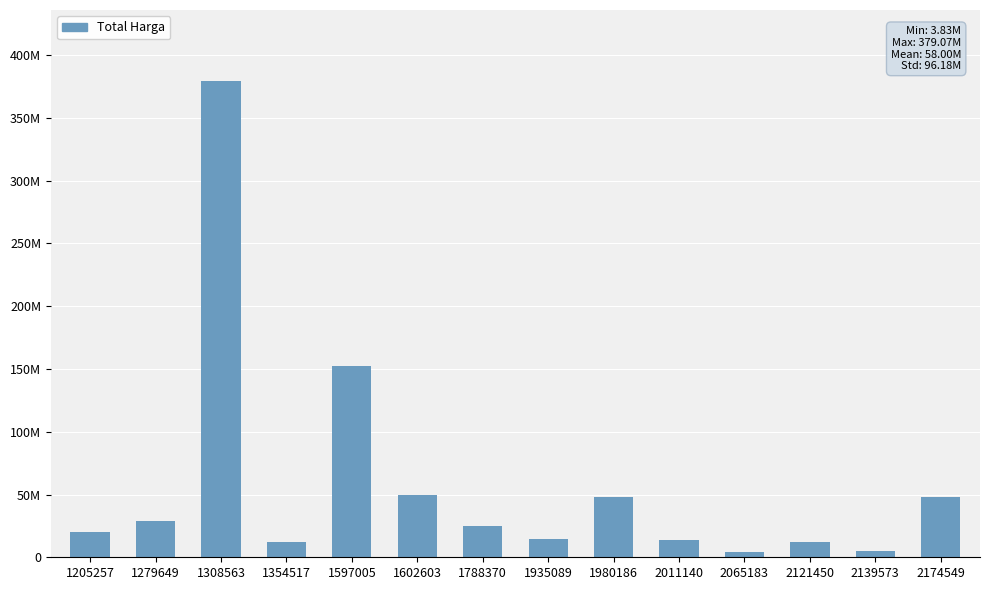

Does the chart contain stacked bars?

No